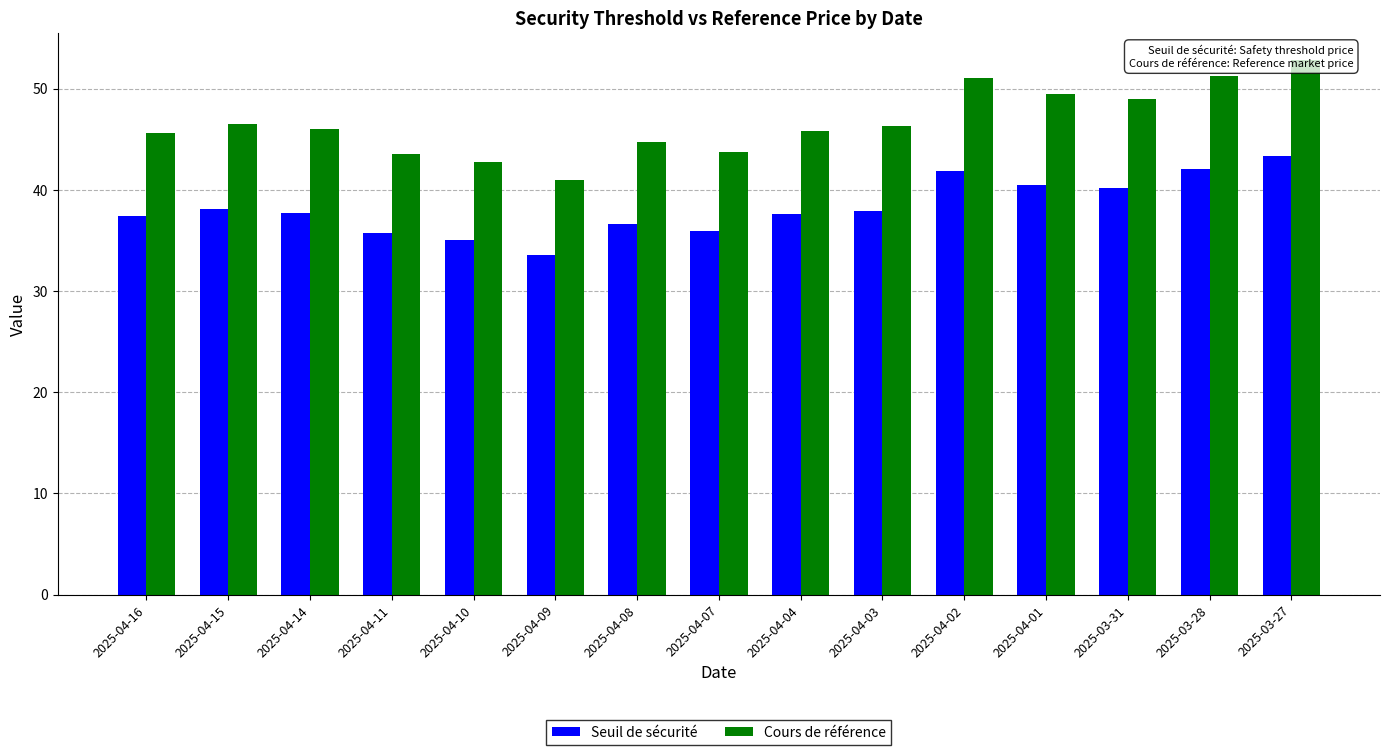

Read the Cours de référence value at 2025-04-01.

49.4